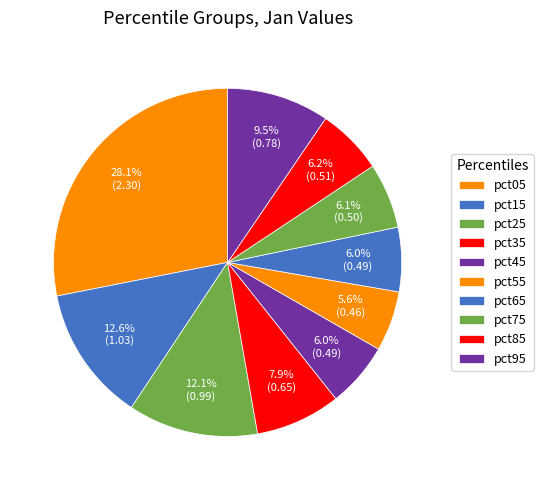

How many slices are in this pie chart?

10